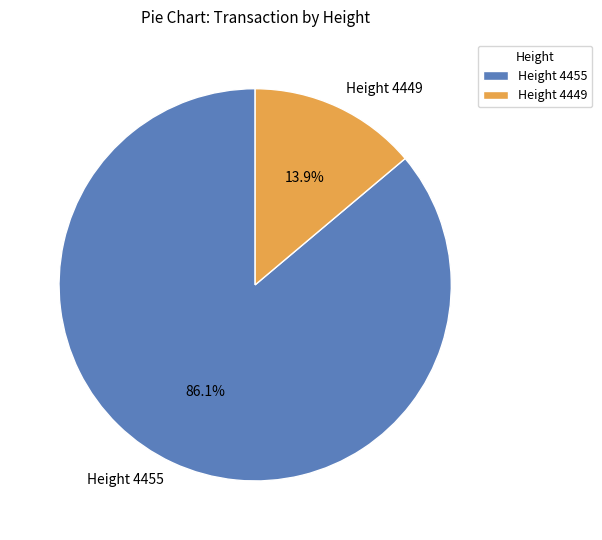

Does Height 4455 account for over 50% of the chart?

Yes